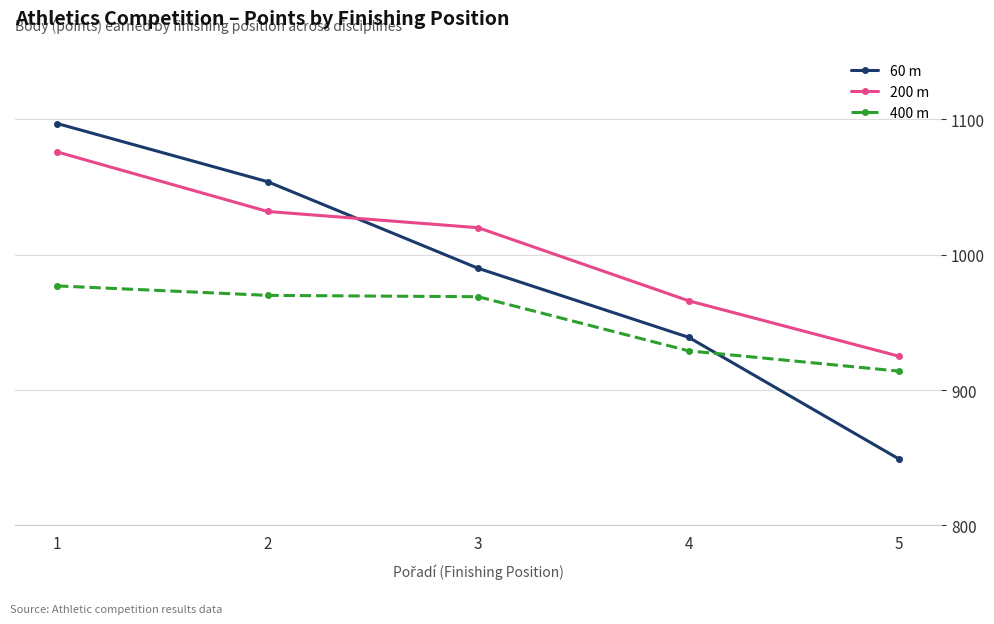

How many intersections are there between 60 m and 200 m?

1